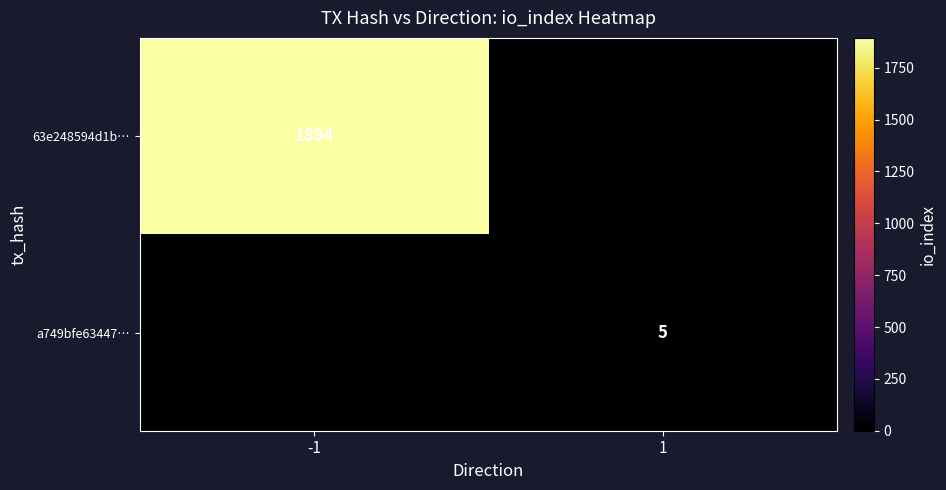

Between -1 and 1, which is larger?

-1